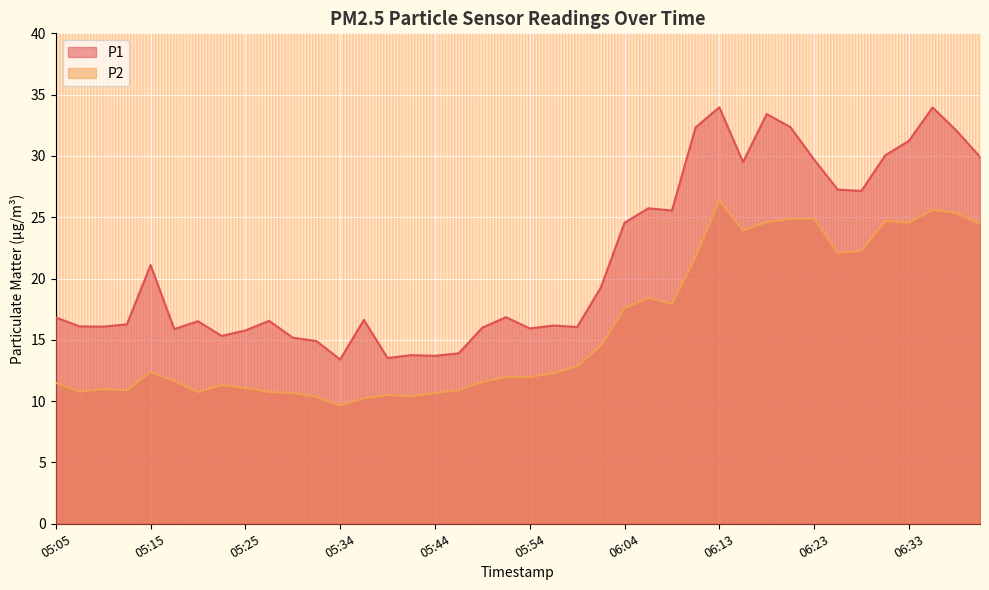

The P1 series shows 10.3 at 05:56. True or false?

False